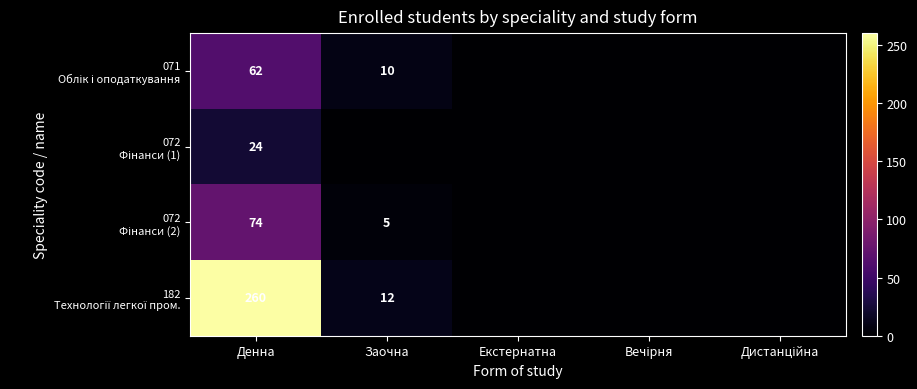

What is the total value across all series at Денна?

420